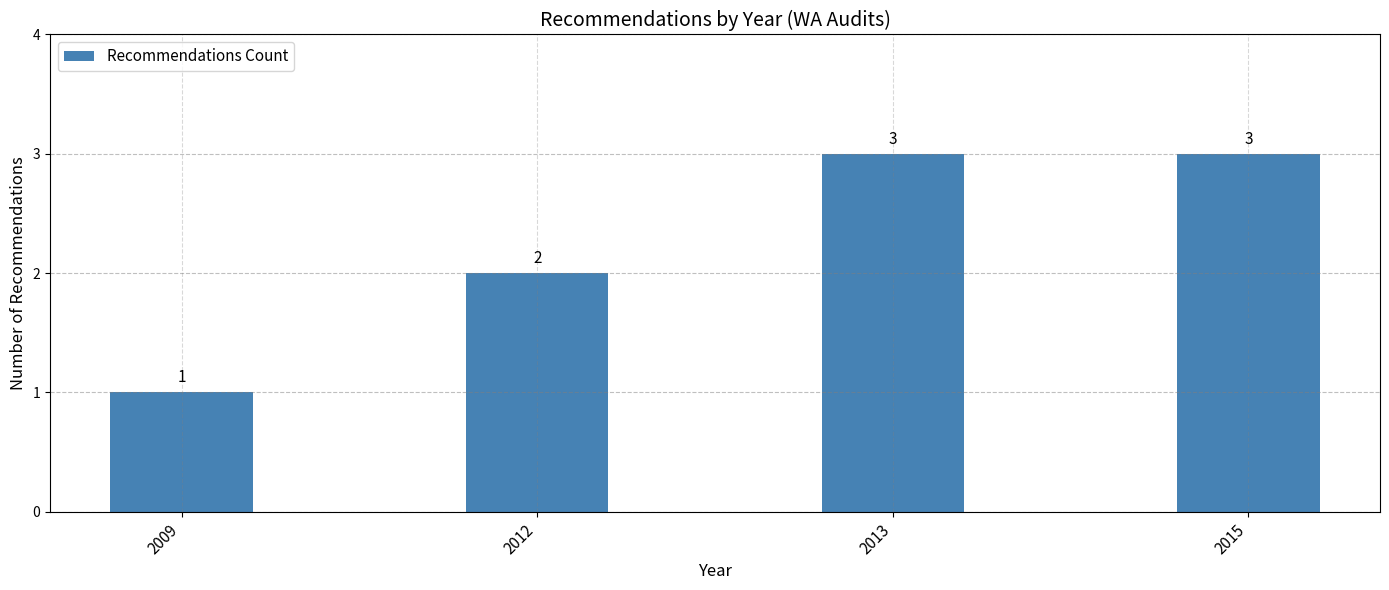

What is the value of the 2nd bar from the left?

2